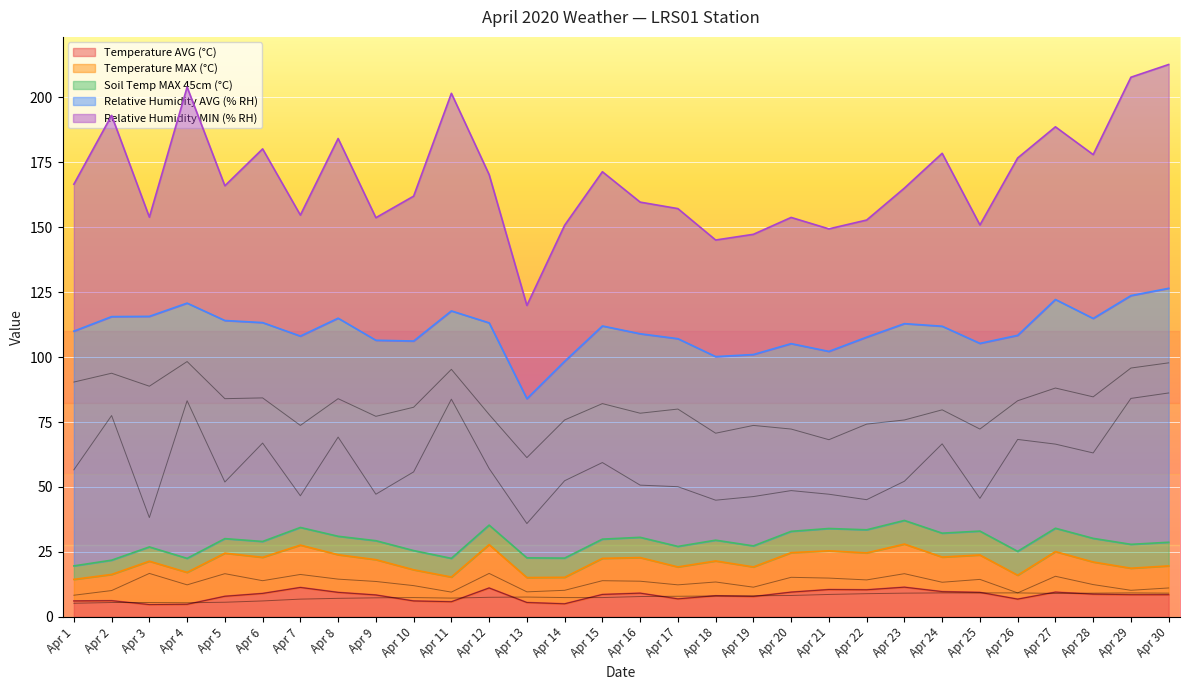

At which label does Temperature MAX (°C) reach its minimum?

Apr 1